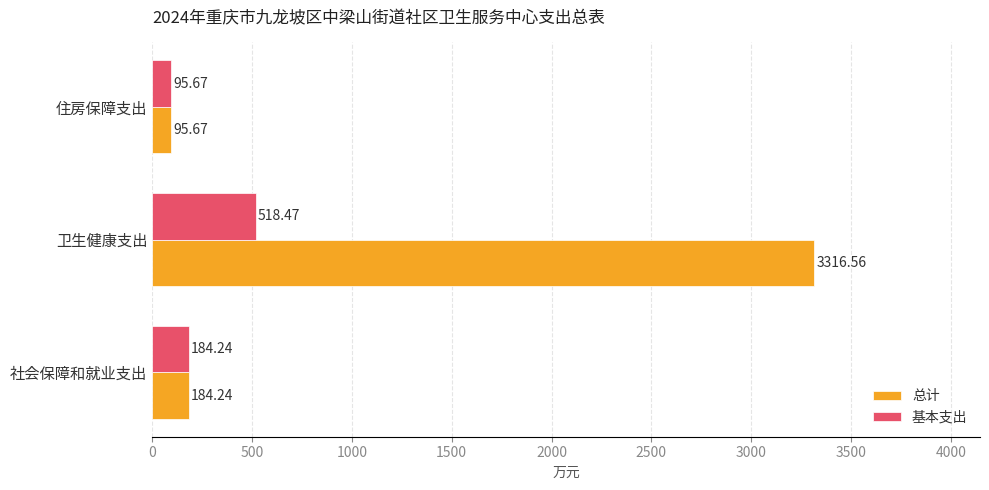

Is the value of 基本支出 at 住房保障支出 greater than the value of 总计 at 卫生健康支出?

No